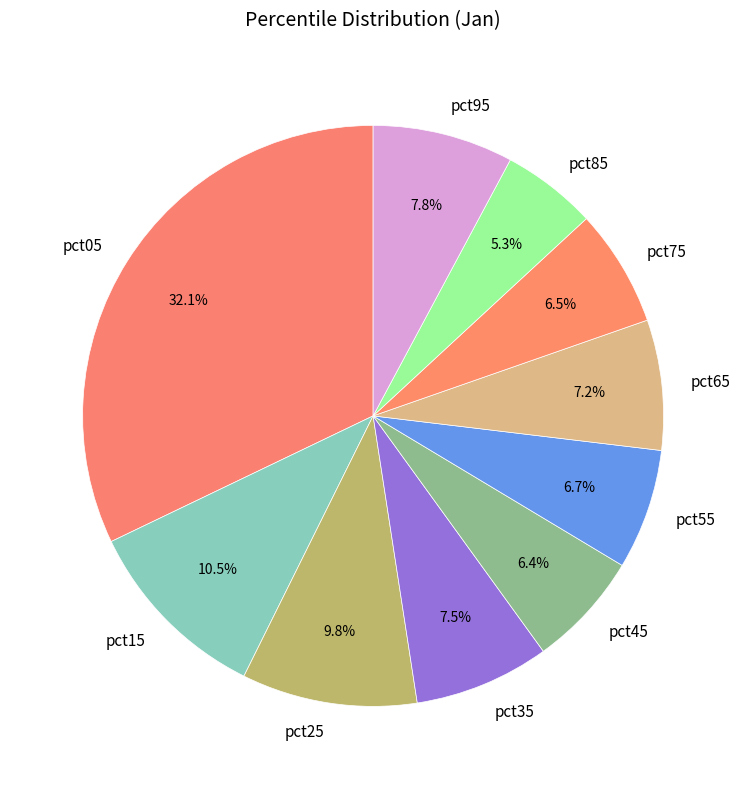

What is the largest slice in the pie chart?

pct05